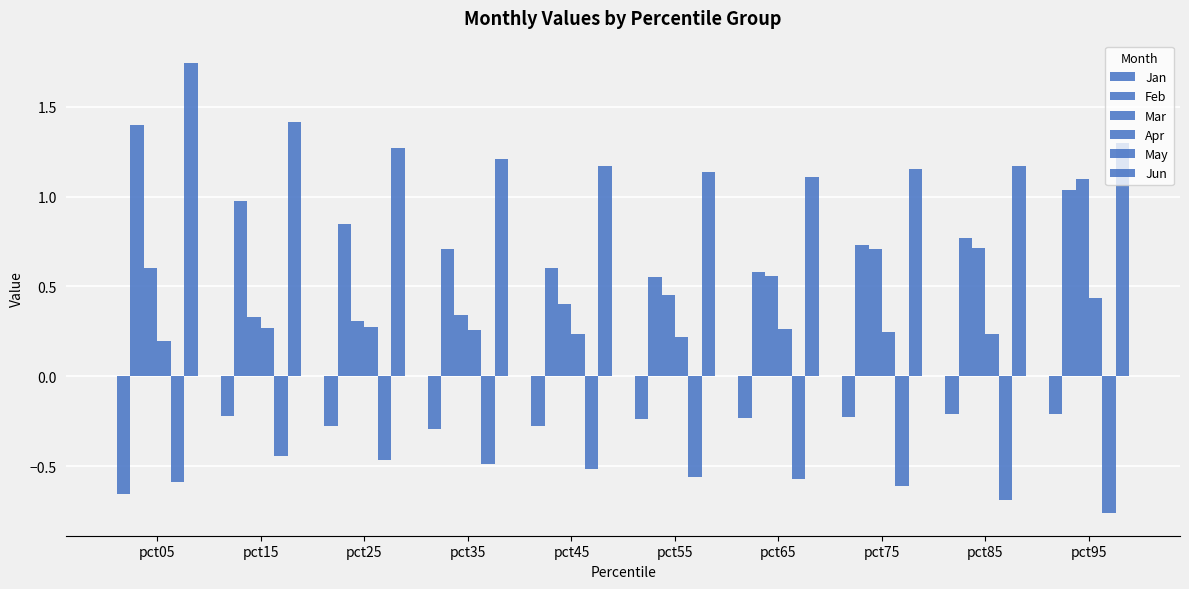

What is the approximate value of Apr at pct15?

0.3